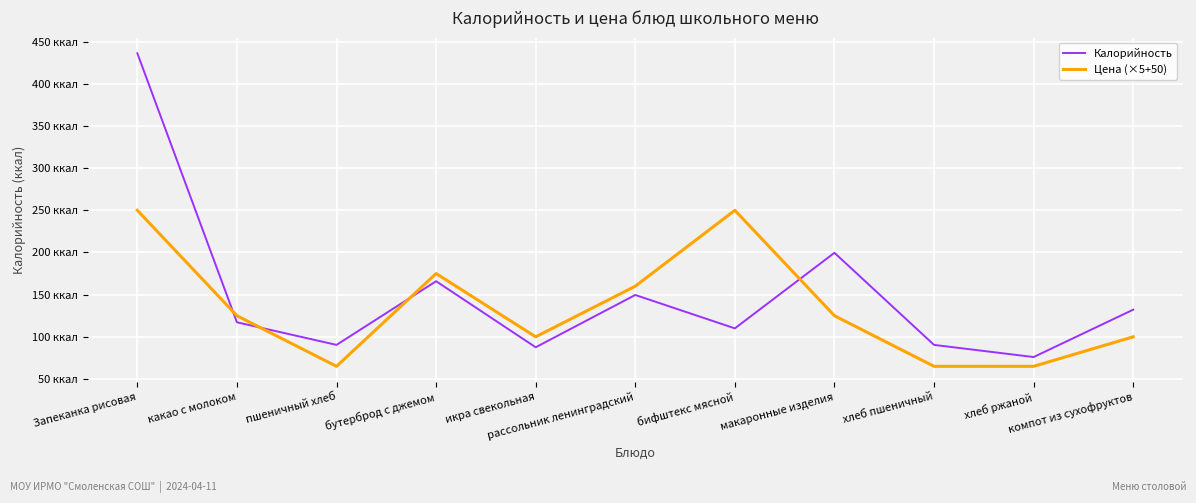

Which series ends up on top after the final intersection of Калорийность and Цена (×5+50)?

Калорийность